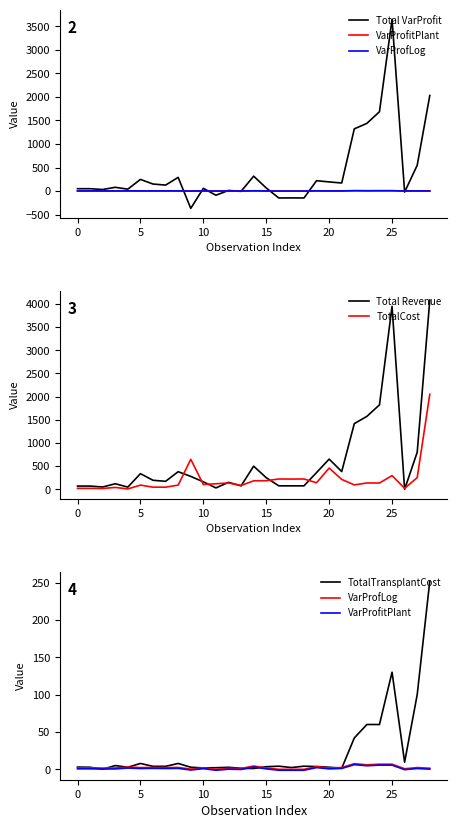

What is the highest value of the TotalCost series?

2052.6